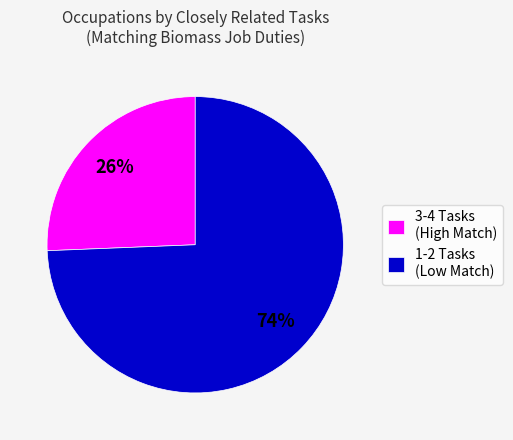

To the nearest percent, what is the combined percentage of 3-4 Tasks (High Match) and 1-2 Tasks (Low Match)?

100%